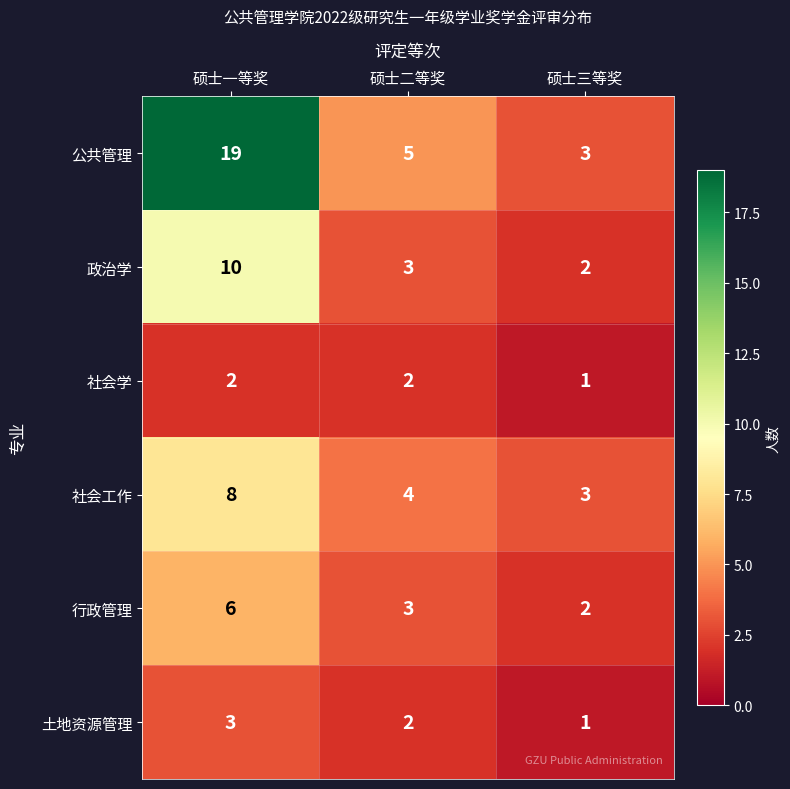

Rank the categories by 公共管理 value from lowest to highest.

硕士三等奖, 硕士二等奖, 硕士一等奖